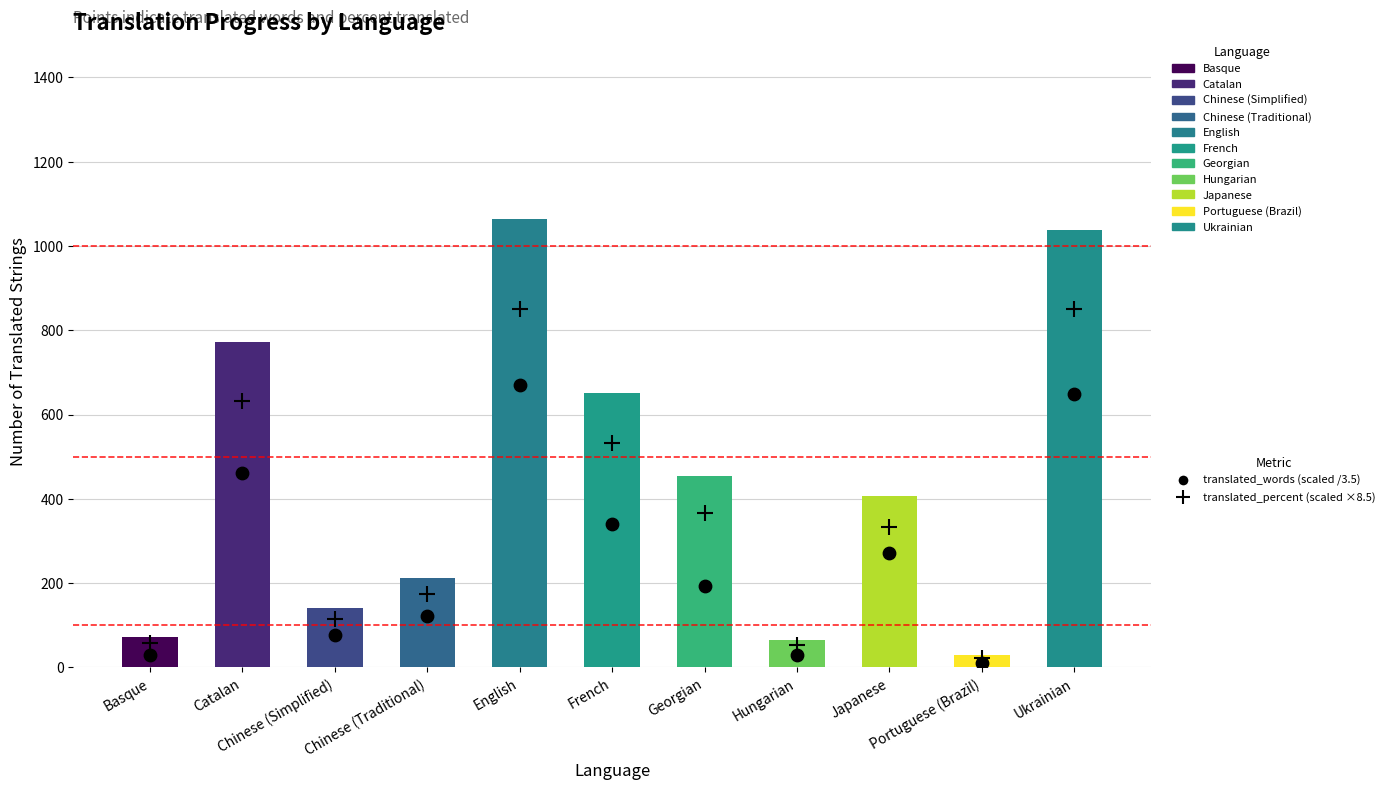

Which series has the widest spread of Y values?

translated_percent (scaled)